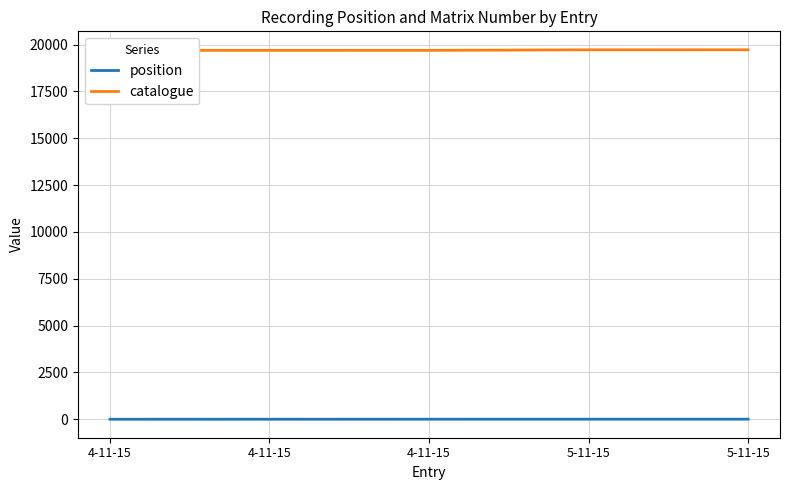

What are all the series names shown in the legend?

position, catalogue